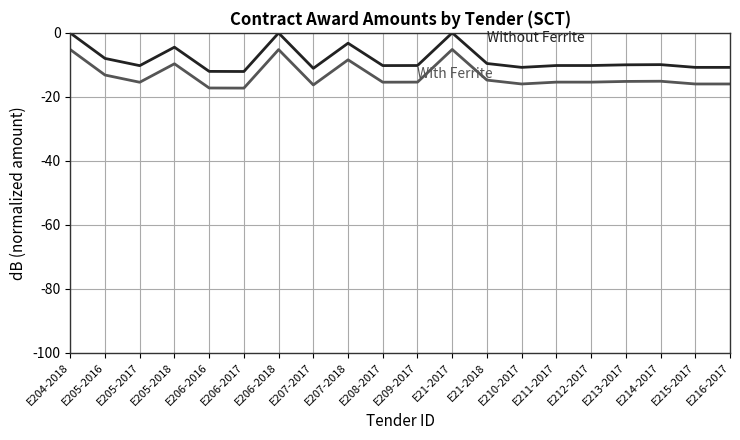

What is the difference between the highest and lowest values at E211-2017?

5.2